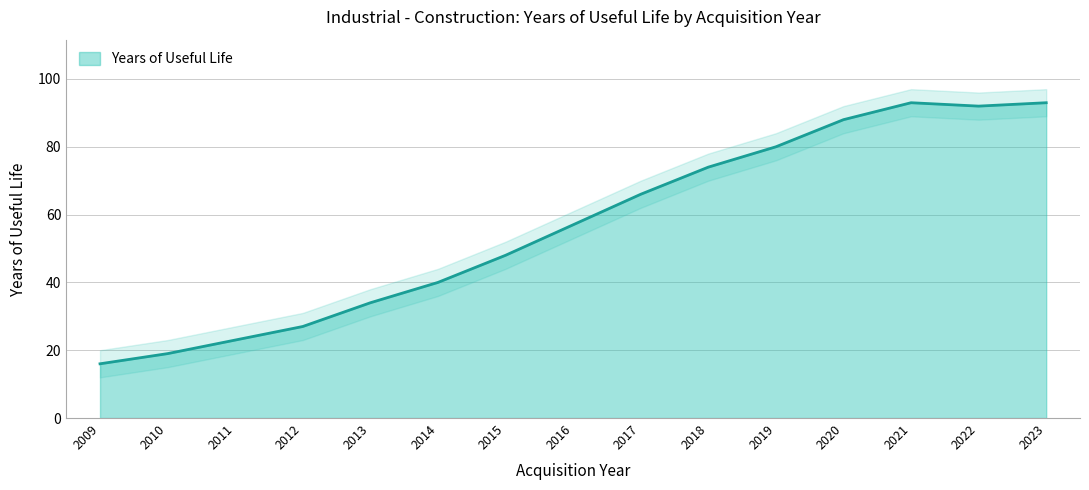

List the labels in order of value, largest first.

2021, 2023, 2022, 2020, 2019, 2018, 2017, 2016, 2015, 2014, 2013, 2012, 2011, 2010, 2009